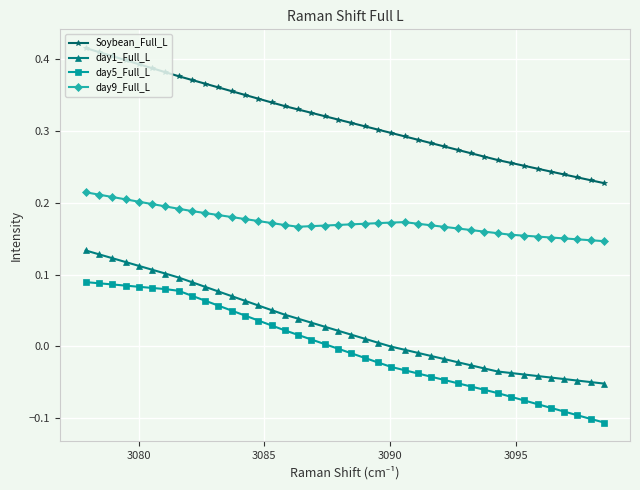

Which series has the largest range (max minus min)?

day5_Full_L